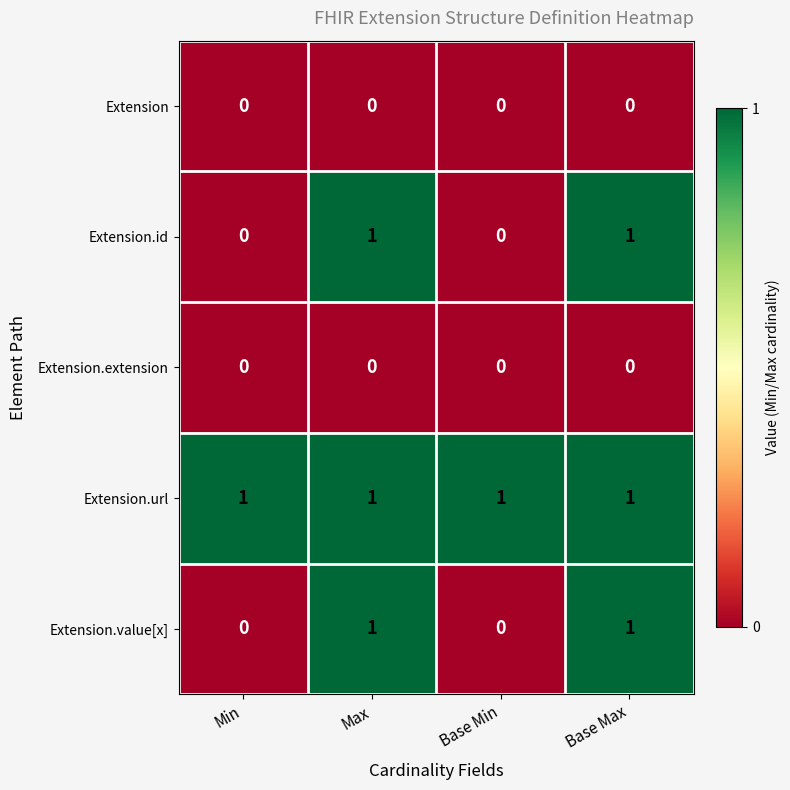

The value of Extension.extension at Base Min is 0. True or false?

True